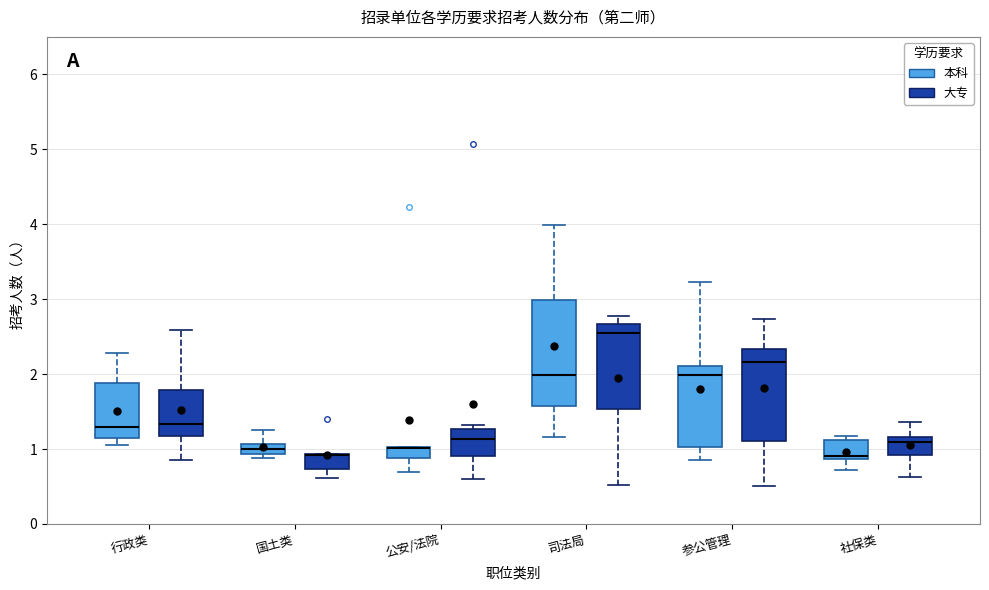

Which box is the tallest, from its lower edge to its upper edge?

司法局 (本科)